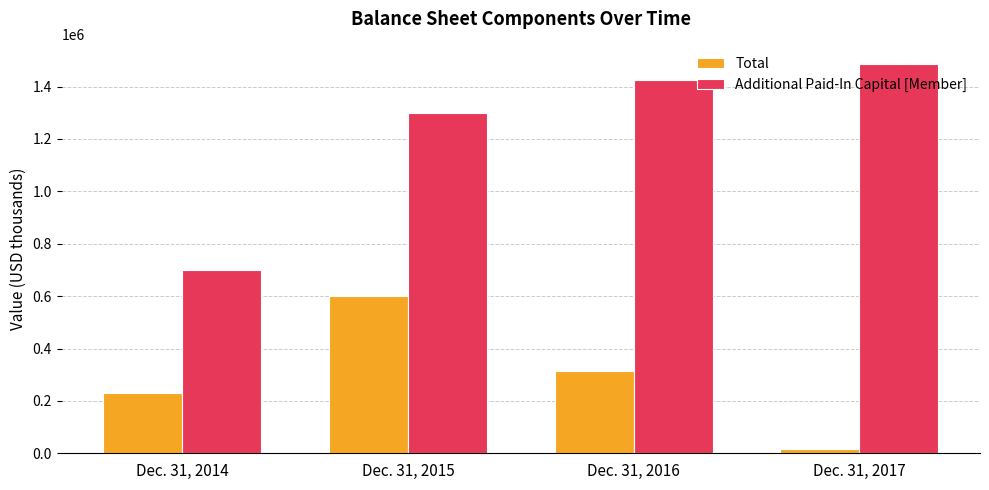

The Additional Paid-In Capital [Member] series shows 483509 at Dec. 31, 2016. True or false?

False